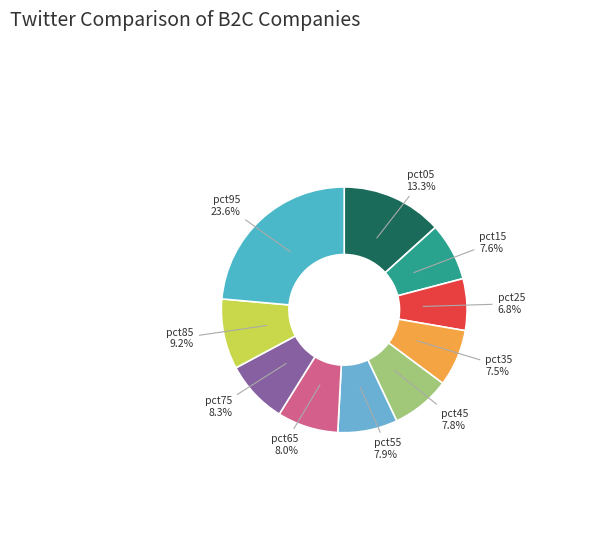

Which has a higher value, pct35 or pct65?

pct65